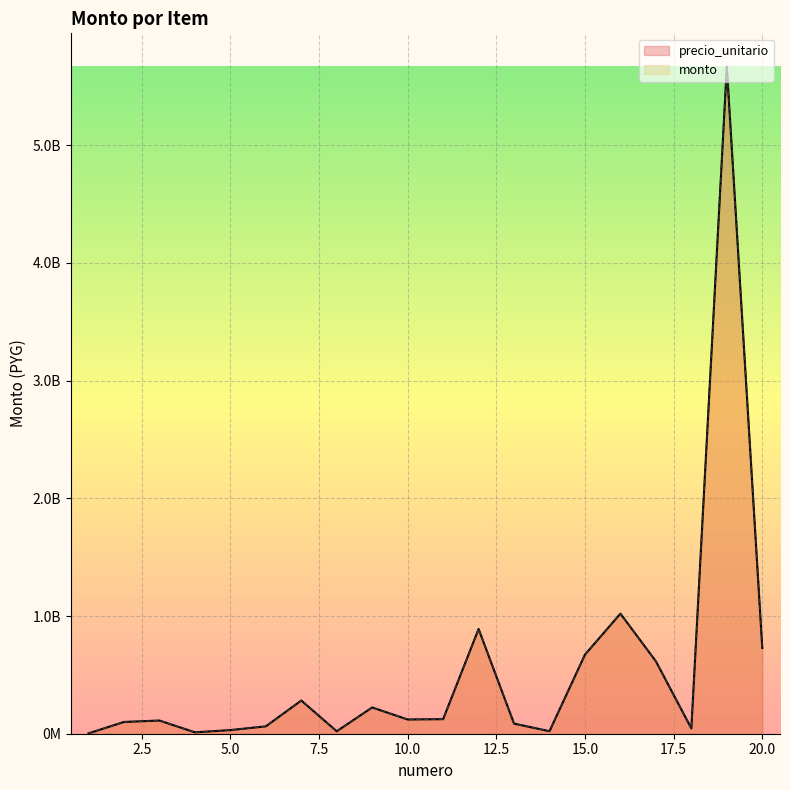

Reading left to right, transcribe all the data shown in this chart.

precio_unitario: 1=3010774	2=100026000	3=112069800	4=11874480	5=30874247	6=62628544	7=282052768	8=20770386	9=223045200	10=121063320	11=123694210	12=889845450	13=85870974	14=21467744	15=672013326	16=1020254844	17=615330180	18=44967531	19=5667090084	20=728292096
monto: 1=3010774	2=100026000	3=112069800	4=11874480	5=30874247	6=62628544	7=282052768	8=20770386	9=223045200	10=121063320	11=123694210	12=889845450	13=85870974	14=21467744	15=672013326	16=1020254844	17=615330180	18=44967531	19=5667090084	20=728292096